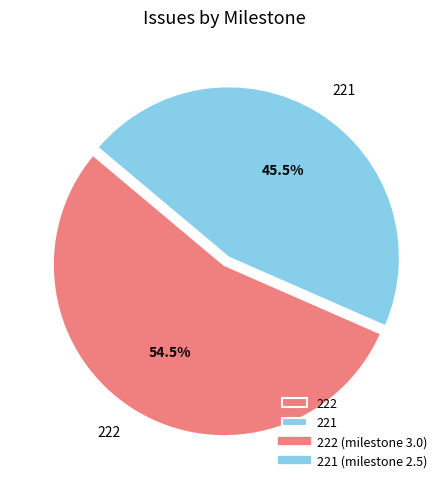

Rank the categories by value from highest to lowest.

222, 221